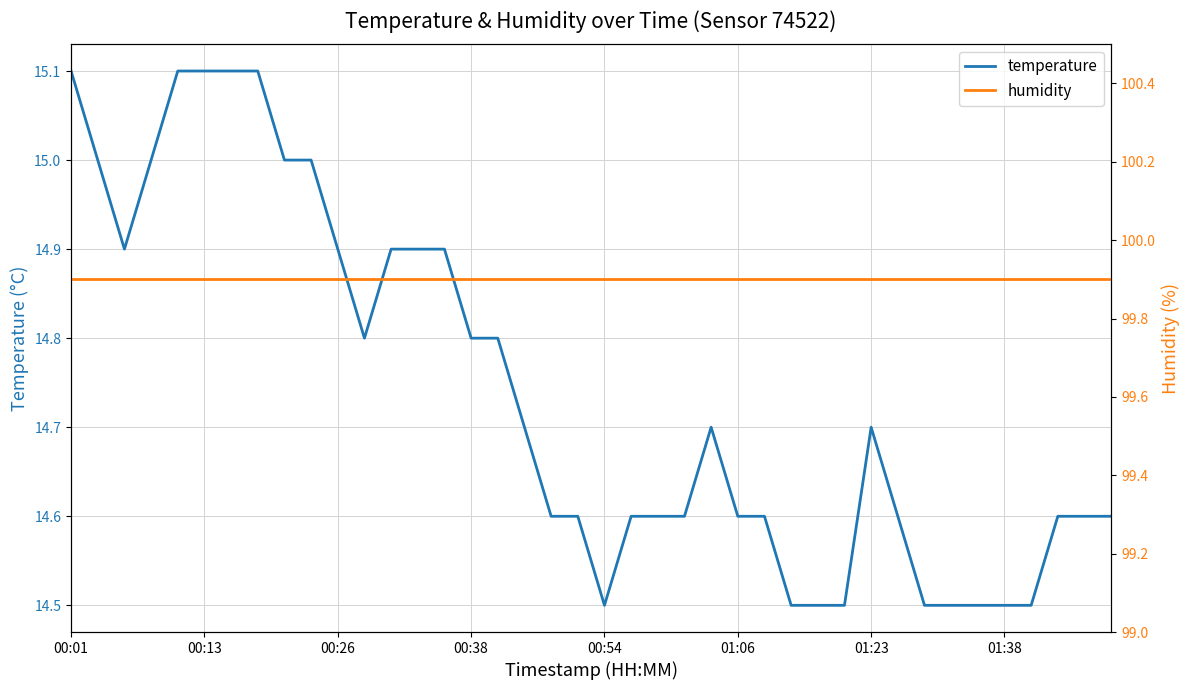

At how many categories does at least one series exceed 19?

40